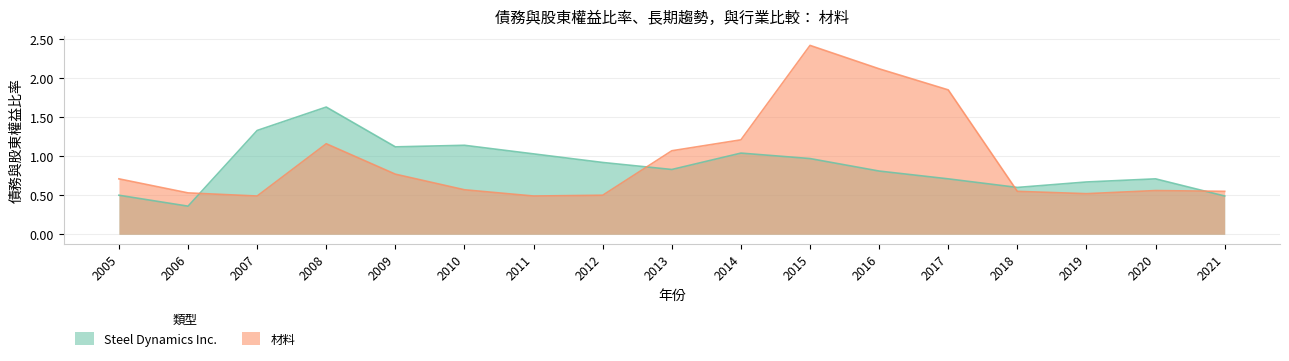

How many times do Steel Dynamics Inc. and 材料 cross each other?

4